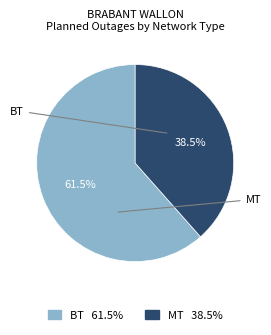

Is there a majority slice in this chart?

Yes